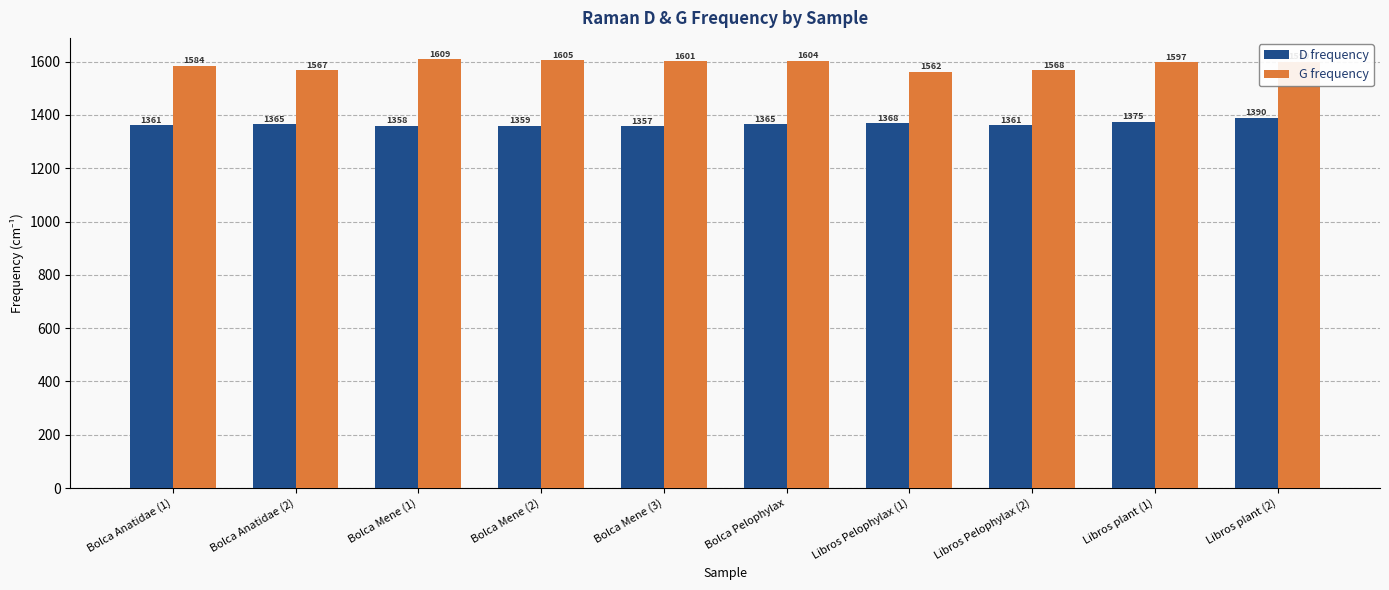

Between Bolca Anatidae (1) and Bolca Mene (3), which series saw the biggest shift?

G frequency